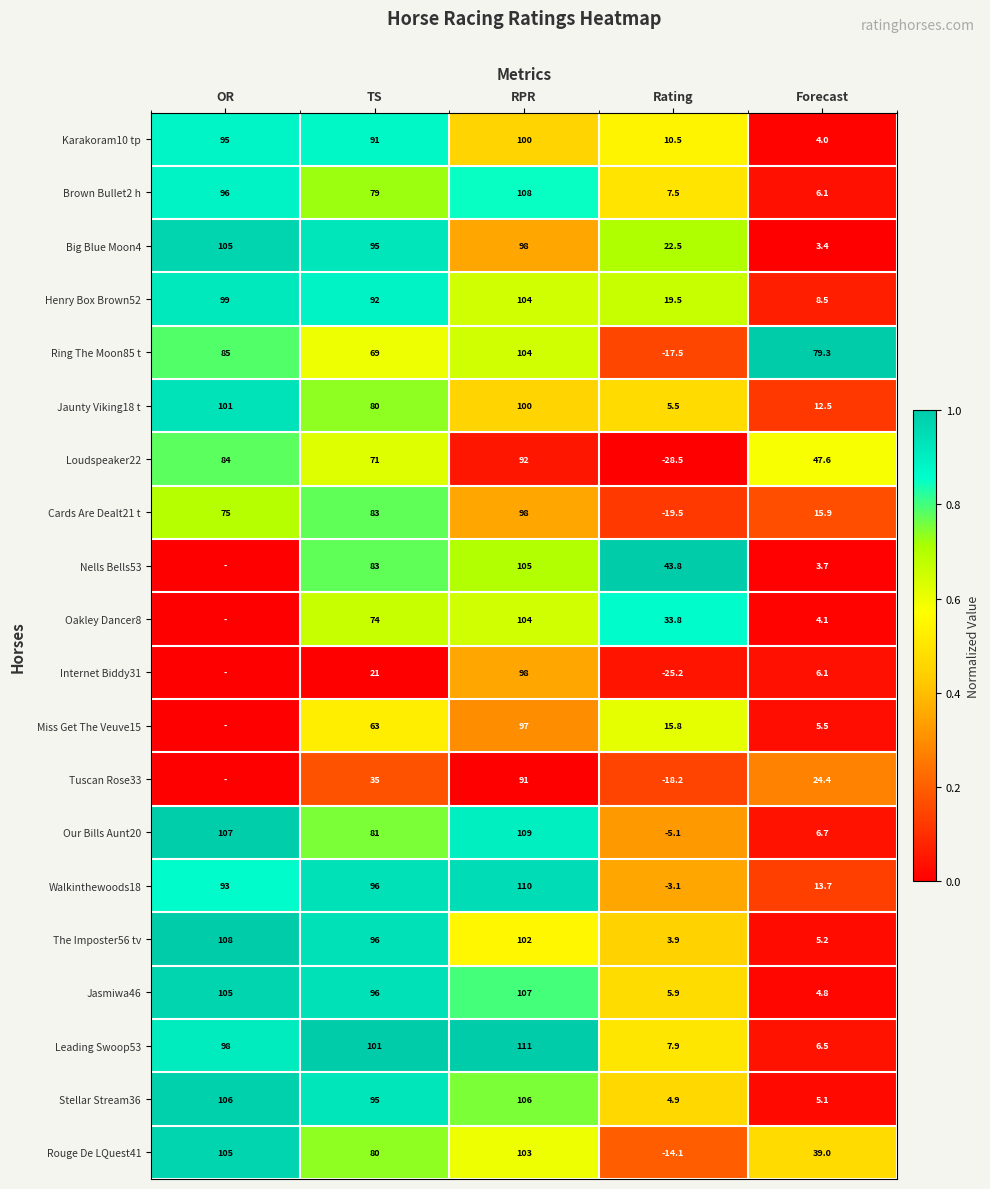

The Brown Bullet2 h series shows 1.5 at RPR. True or false?

False